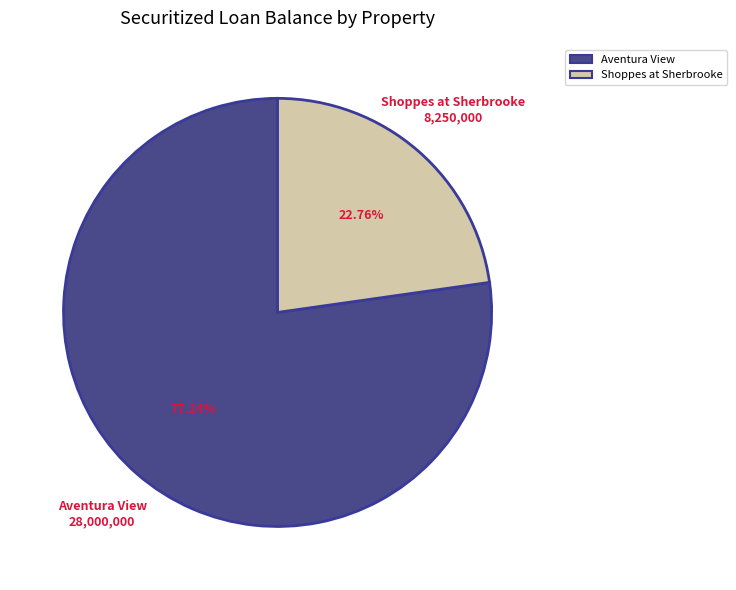

To the nearest percent, what is the average slice percentage?

50%